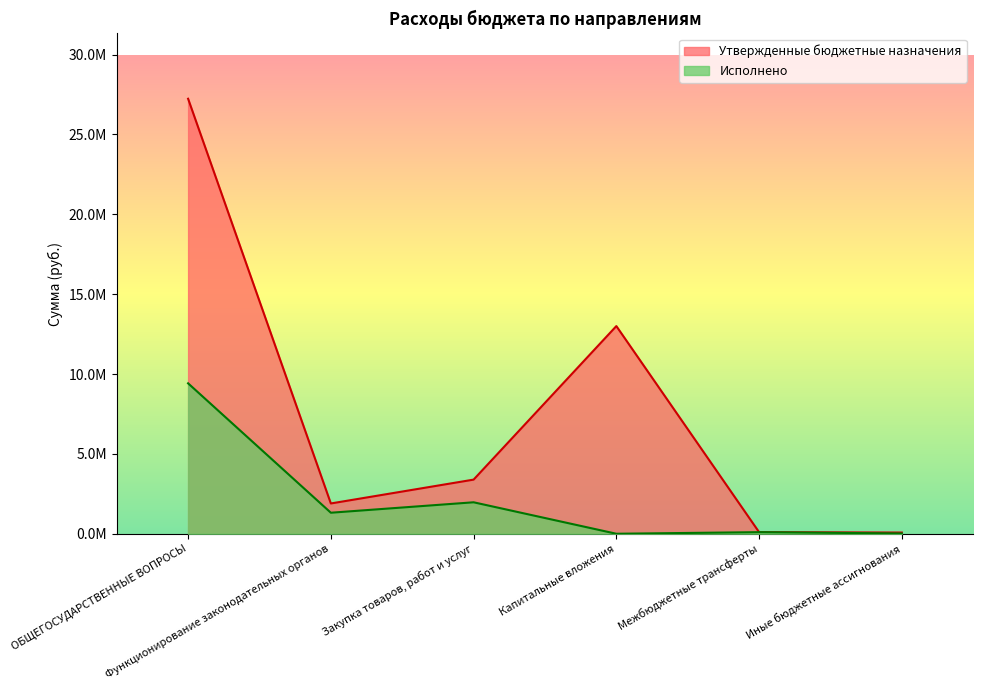

What is the value of the Утвержденные бюджетные назначения point at the 4th from the left?

13000000.0